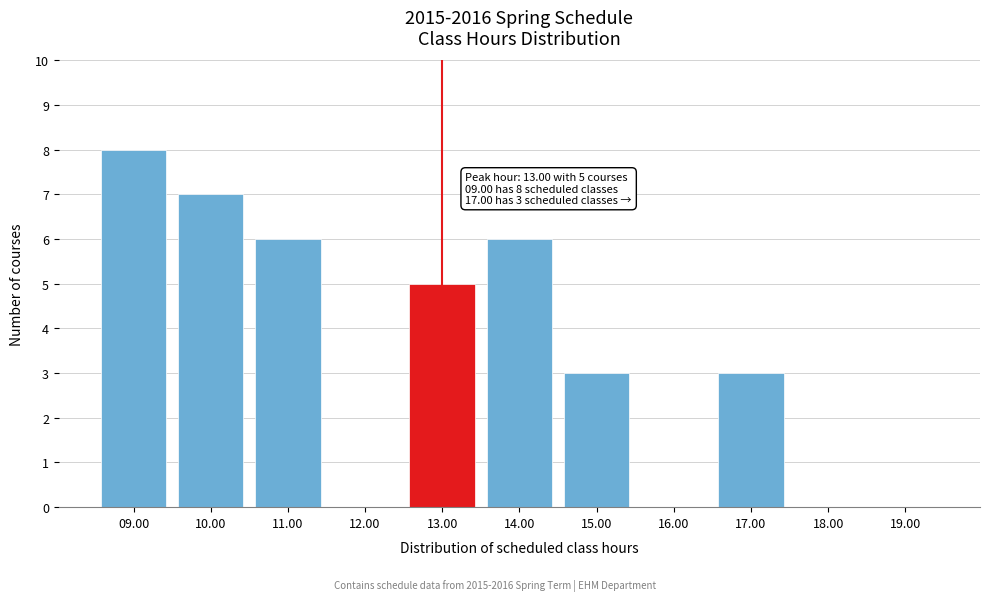

Reading right to left, list all the values displayed in this chart.

19.00=0	18.00=0	17.00=3	16.00=0	15.00=3	14.00=6	13.00=5	12.00=0	11.00=6	10.00=7	09.00=8